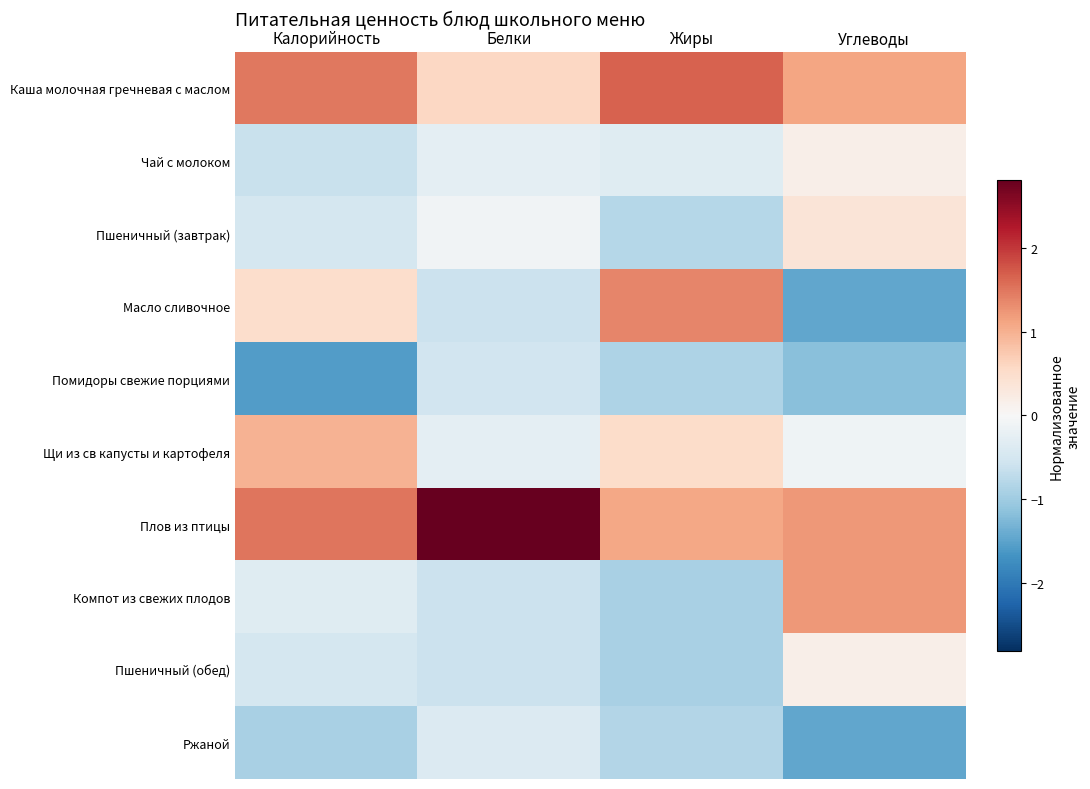

Rank the series at Углеводы from highest to lowest value.

Плов из птицы, Компот из свежих плодов, Каша молочная гречневая с маслом, Пшеничный (завтрак), Чай с молоком, Пшеничный (обед), Щи из св капусты и картофеля, Помидоры свежие порциями, Масло сливочное, Ржаной